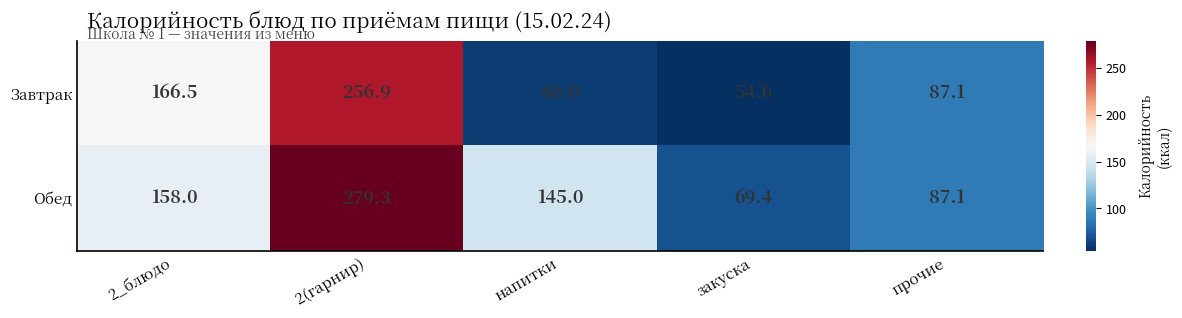

Between закуска and прочие, which series saw the biggest shift?

Завтрак